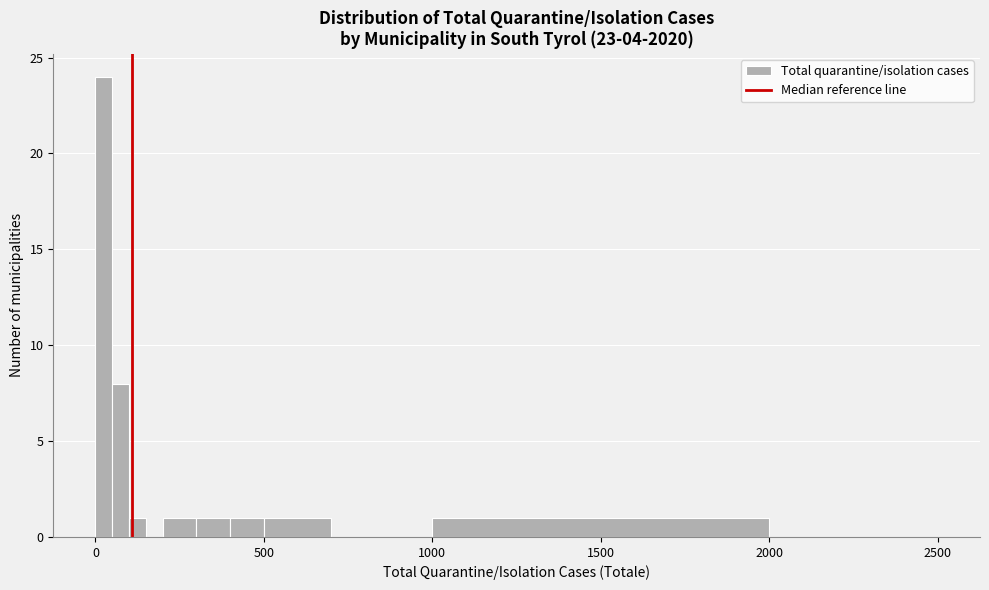

Read against the x-axis, roughly where is the centre of the tallest bar?

50